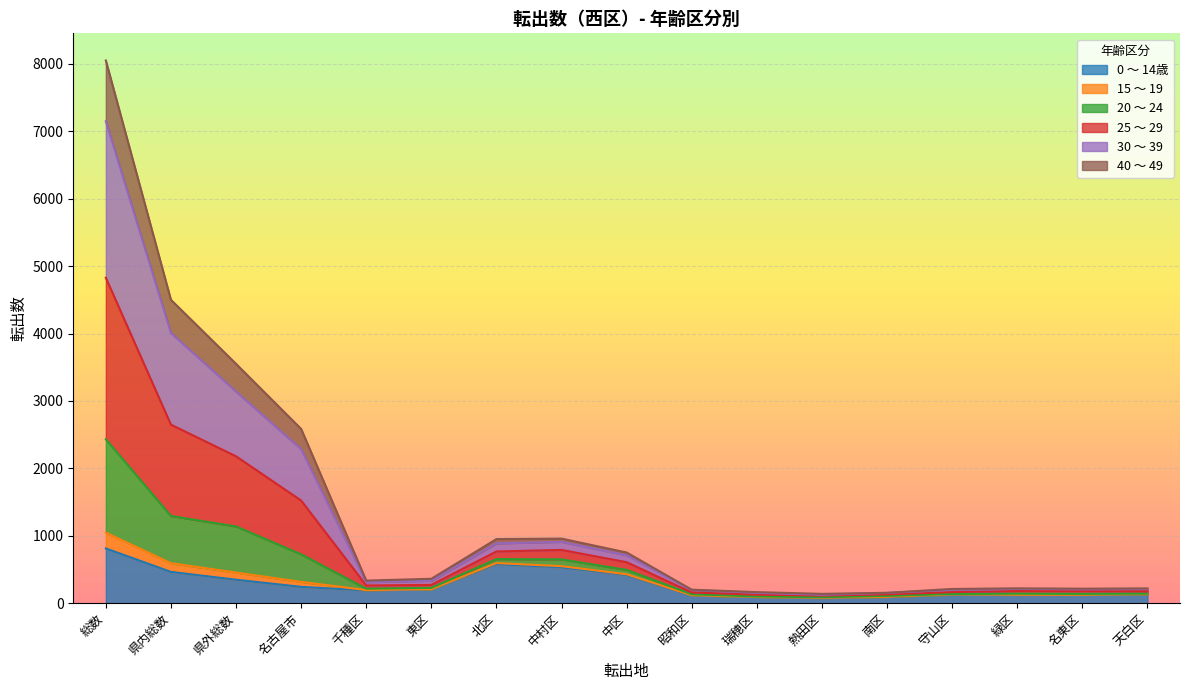

In 20 〜 24, how many points are higher than both neighbors (excluding endpoints)?

2